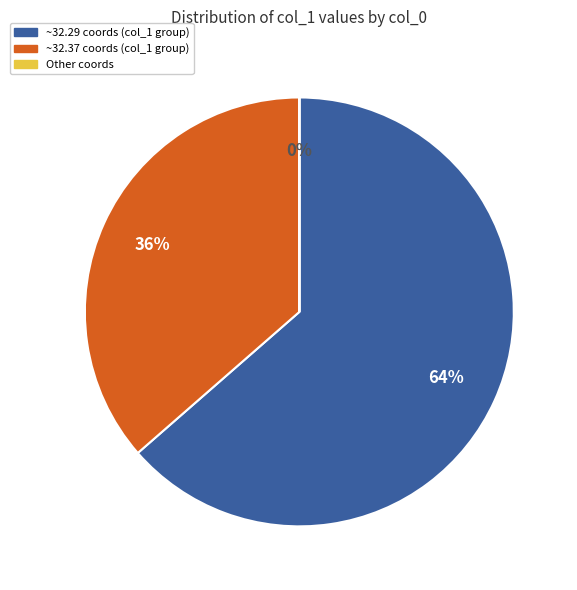

Does any single category account for the majority?

Yes